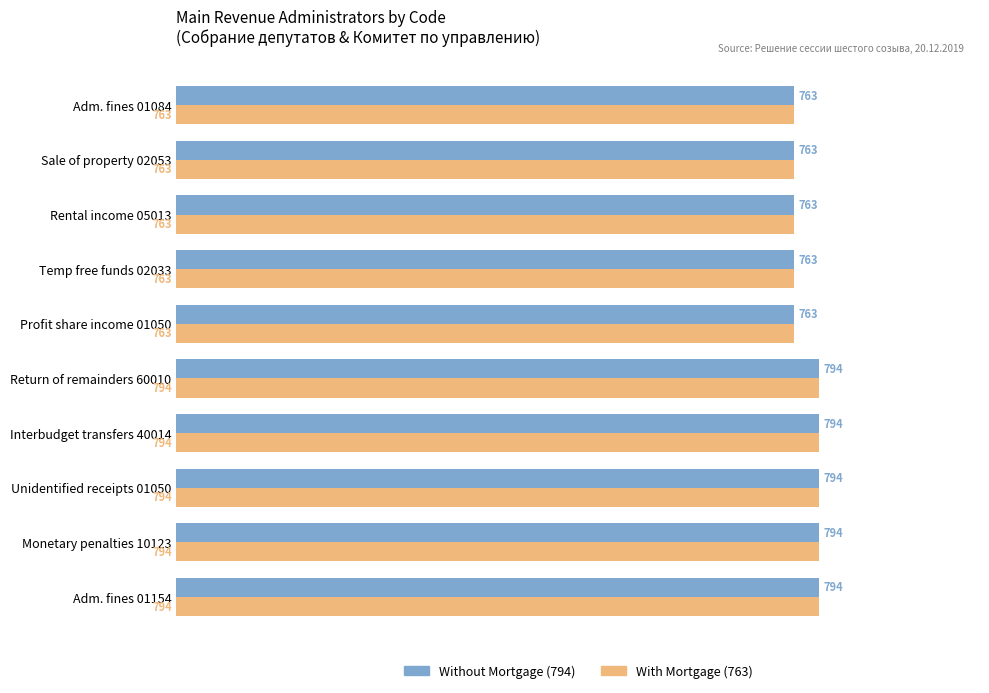

What is the minimum value shown in the chart?

763